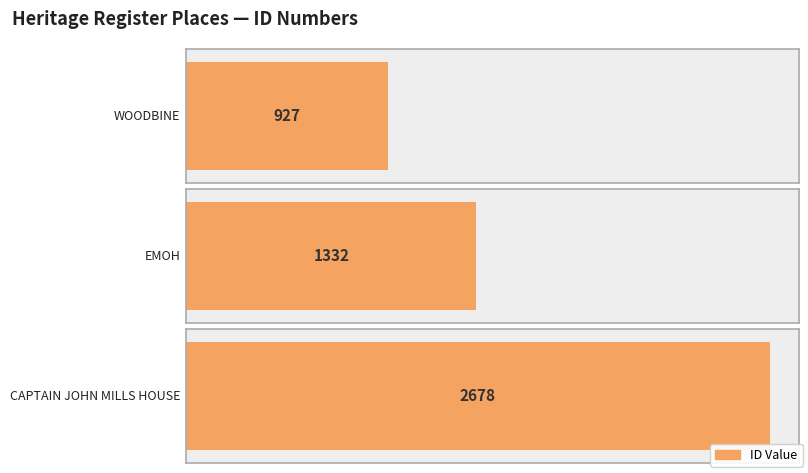

What position from the left is WOODBINE?

1